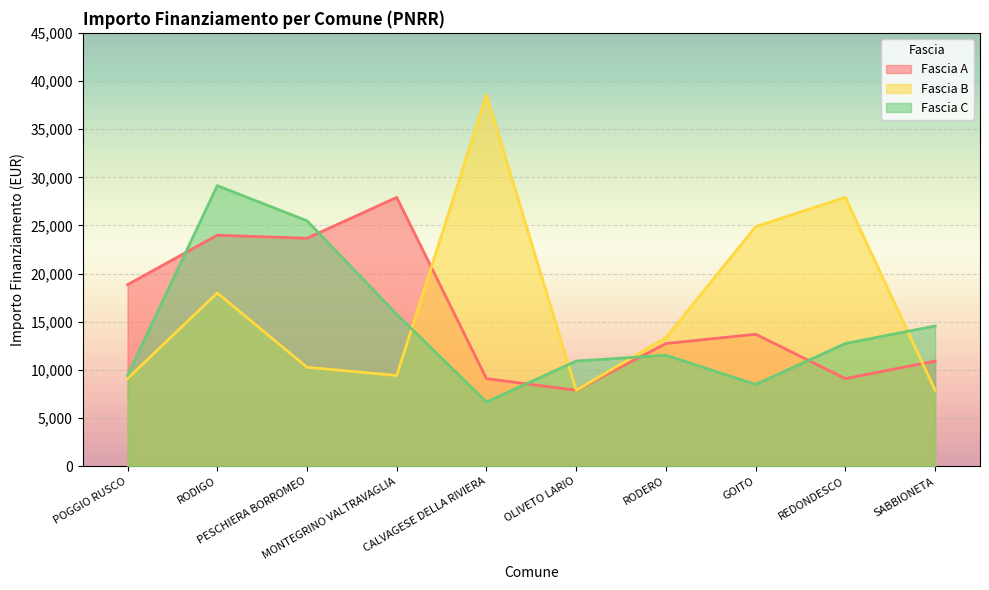

How many data points does each series have?

10